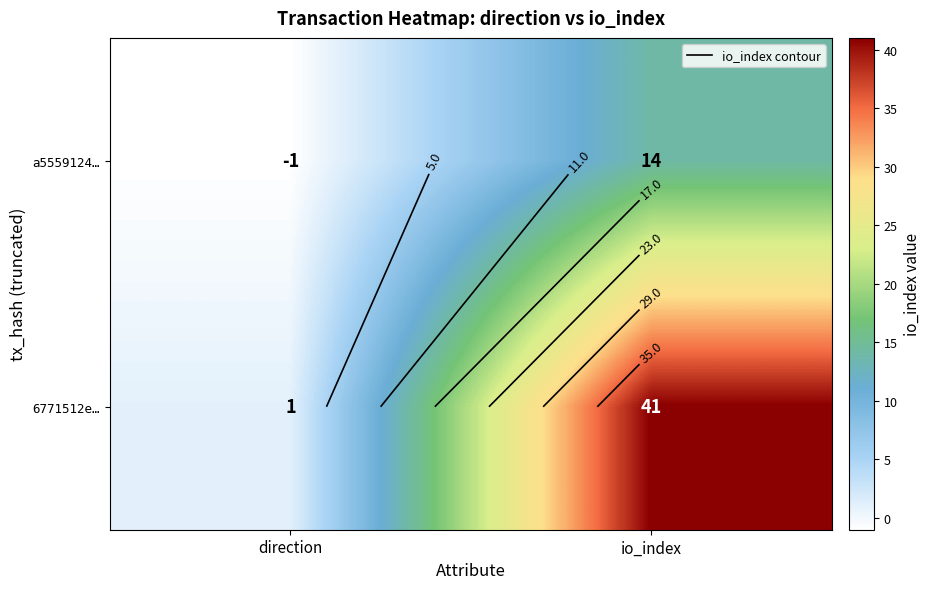

Which category has the highest value across all series?

io_index